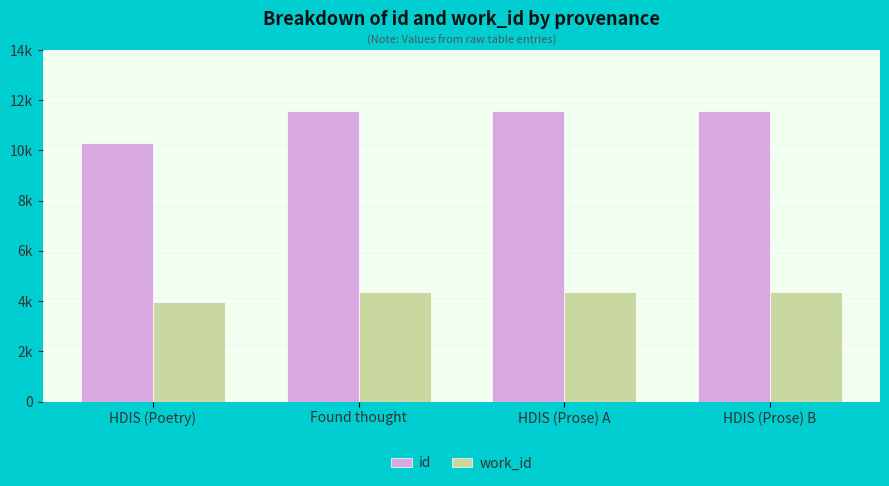

What is the maximum value for work_id?

4386